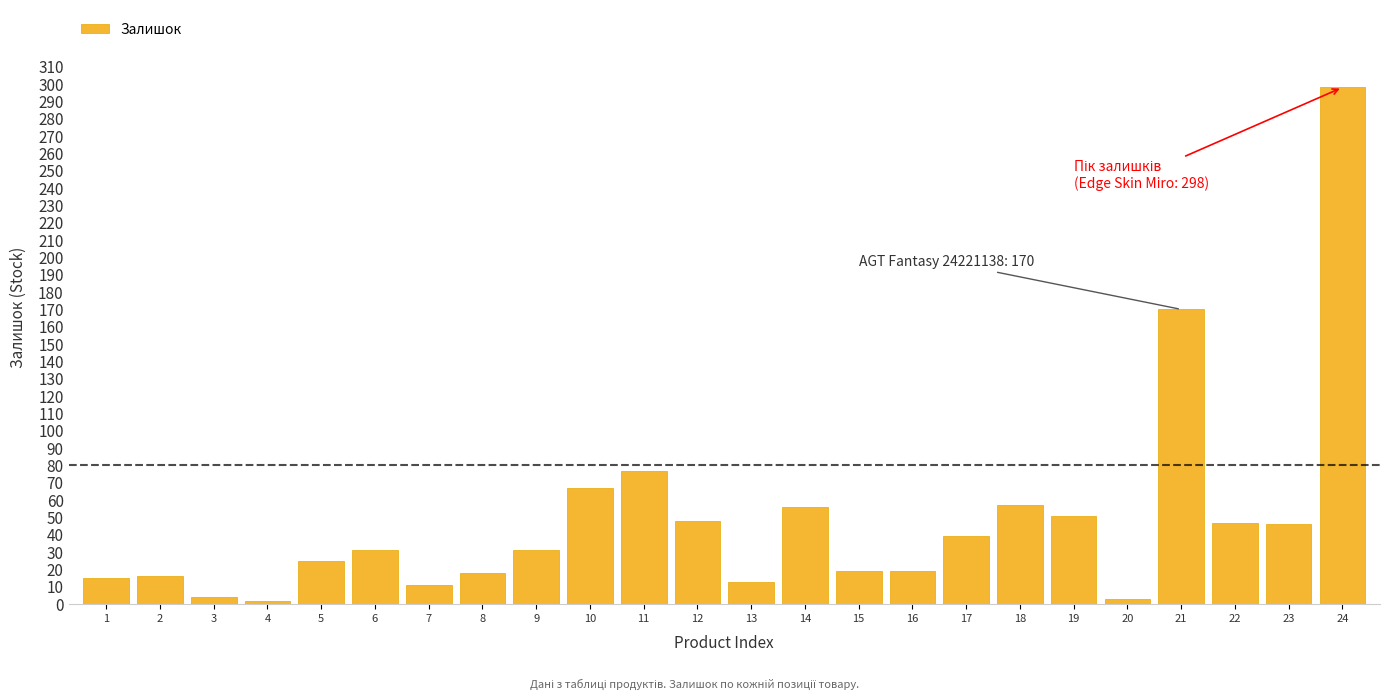

What is the change in value from 2 to 11?

+61